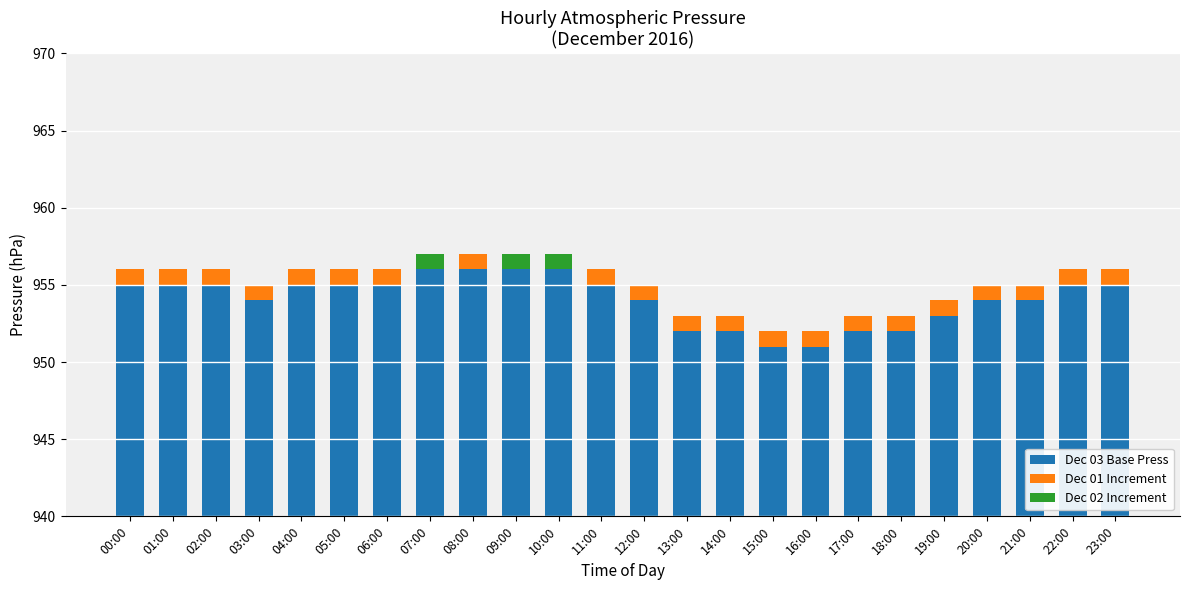

How many groups of bars are there?

24